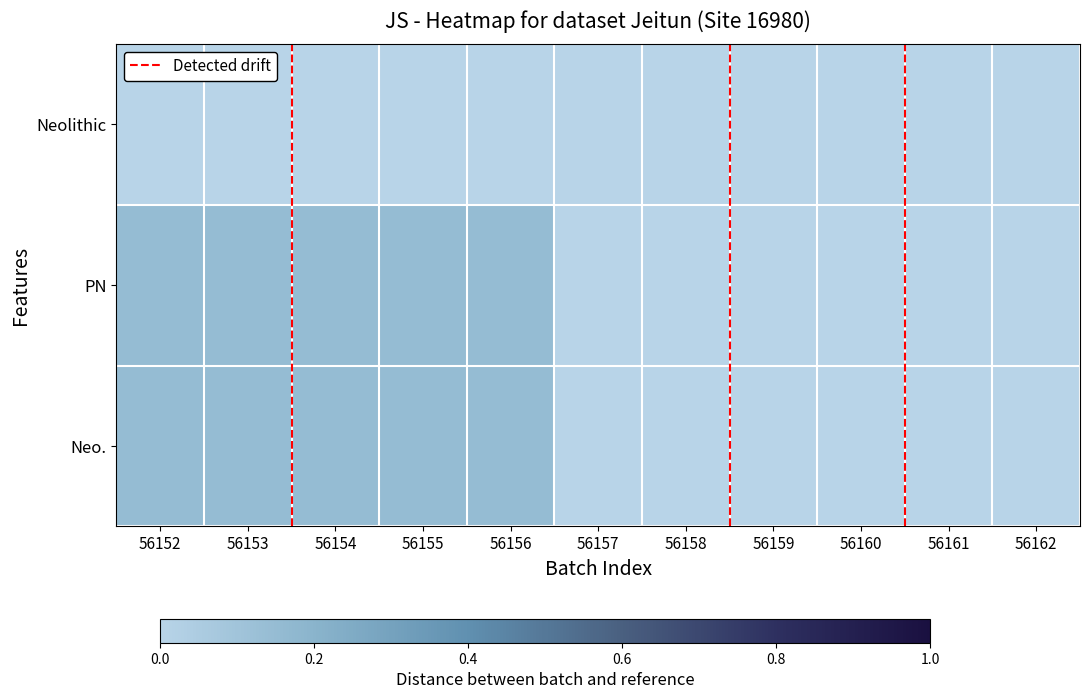

At which category does the chart reach its minimum across all series?

56152